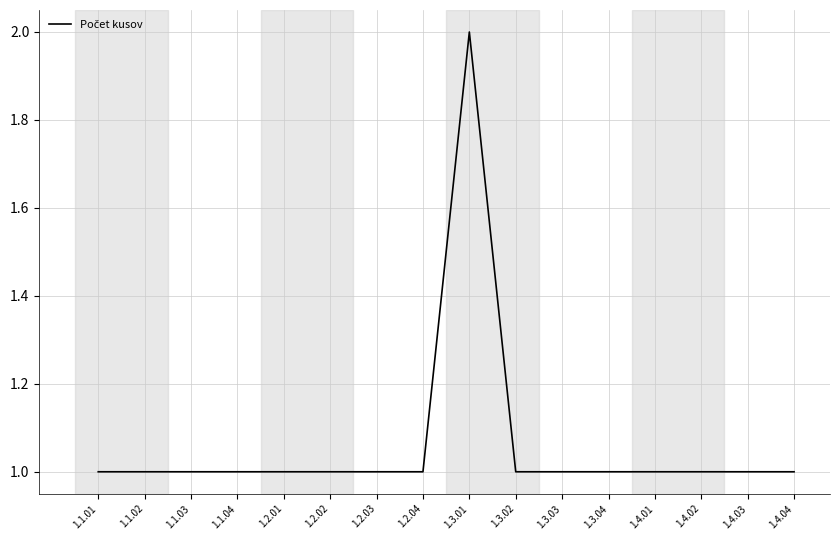

Reading left to right, what are all the values shown in this chart?

1	1	1	1	1	1	1	1	2	1	1	1	1	1	1	1